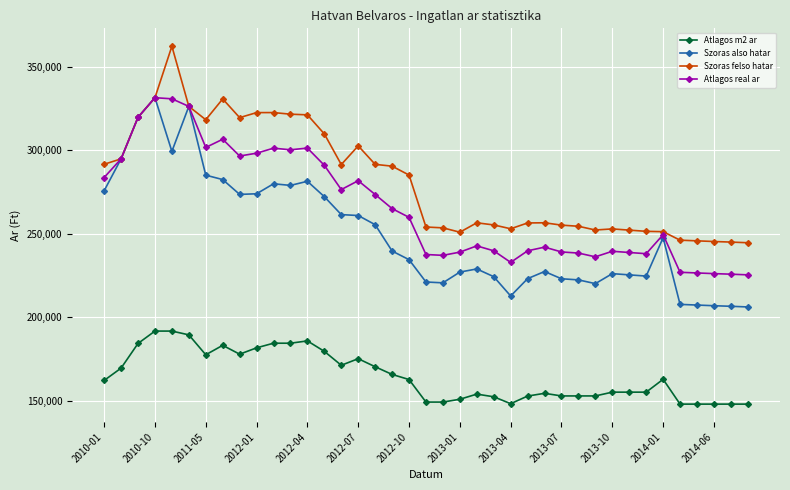

True or false: Atlagos m2 ar and Szoras also hatar cross at least once.

False